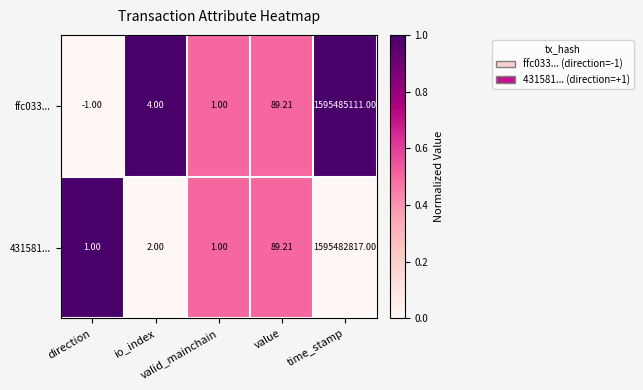

What is the spread (max minus min) of values at time_stamp?

2294.0